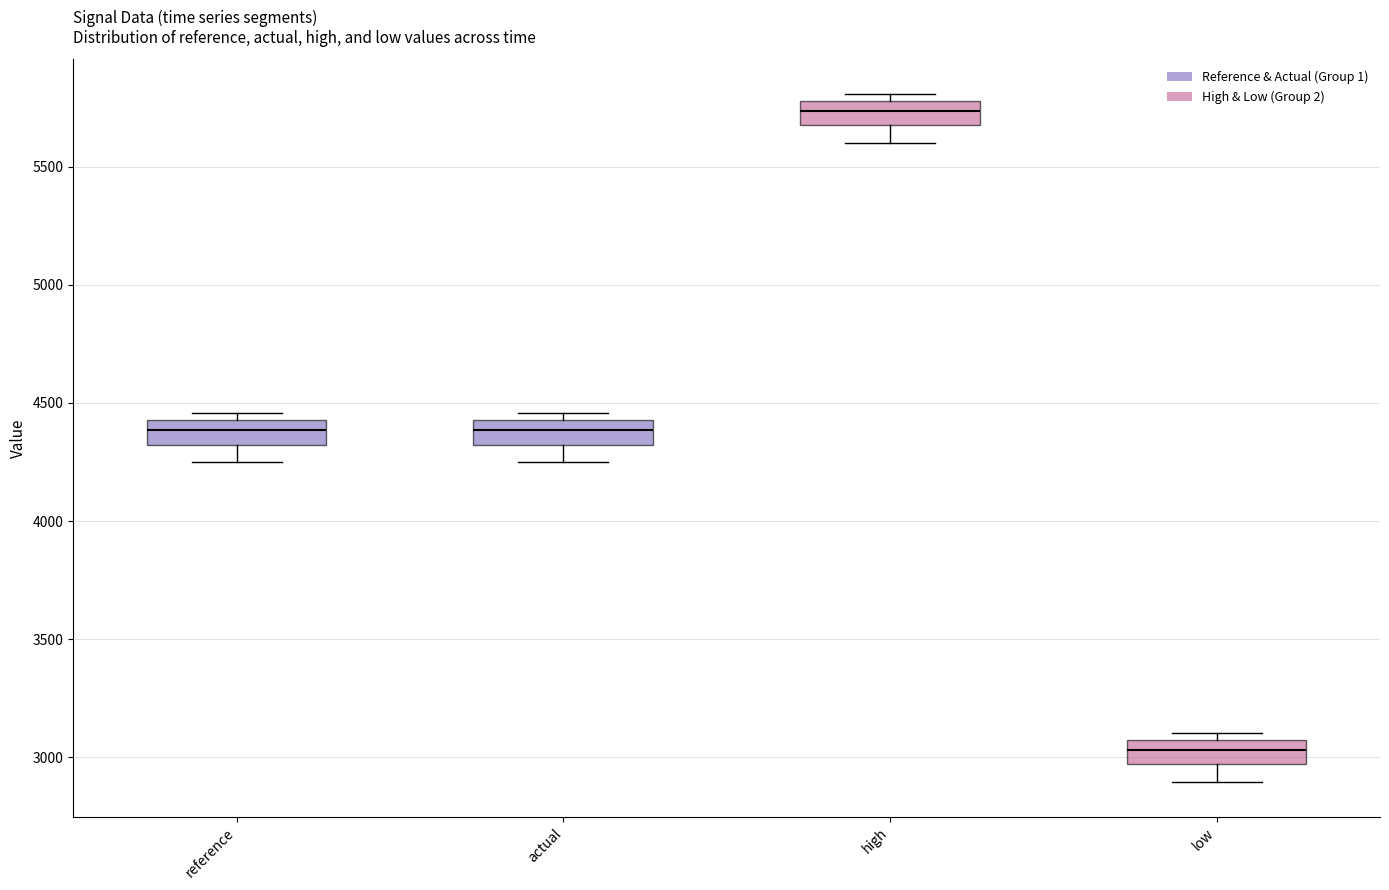

Which box's median line is the lowest?

low